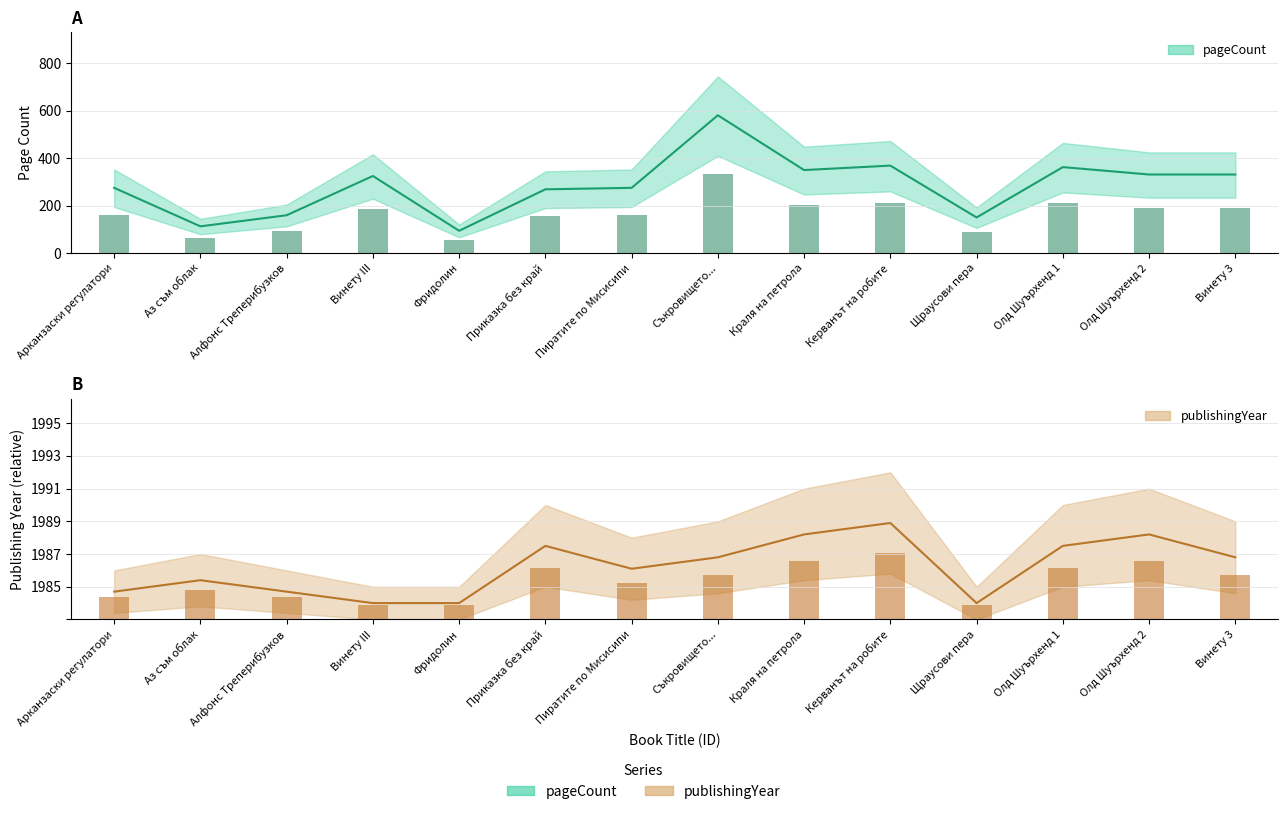

What are all the series names shown in the legend?

pageCount, publishingYear